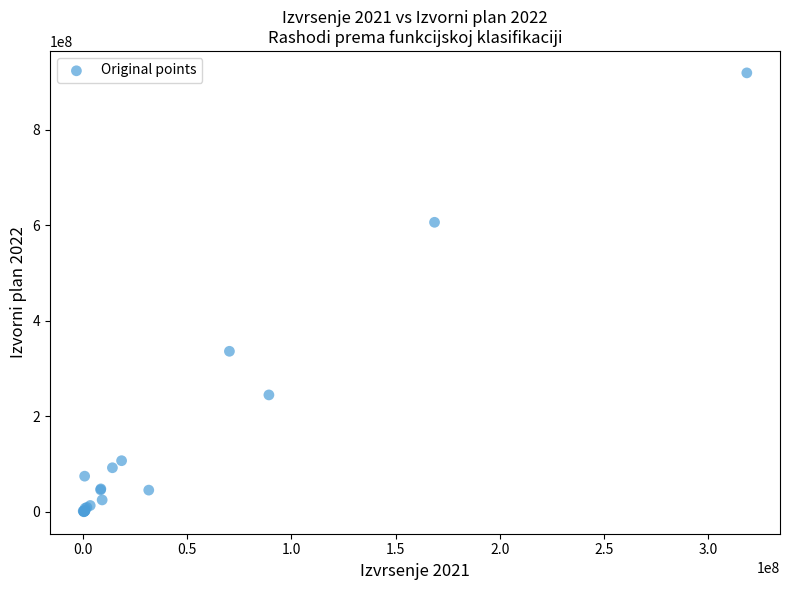

What Y value in the scatter plot is closest to 459809153?

336354592.7